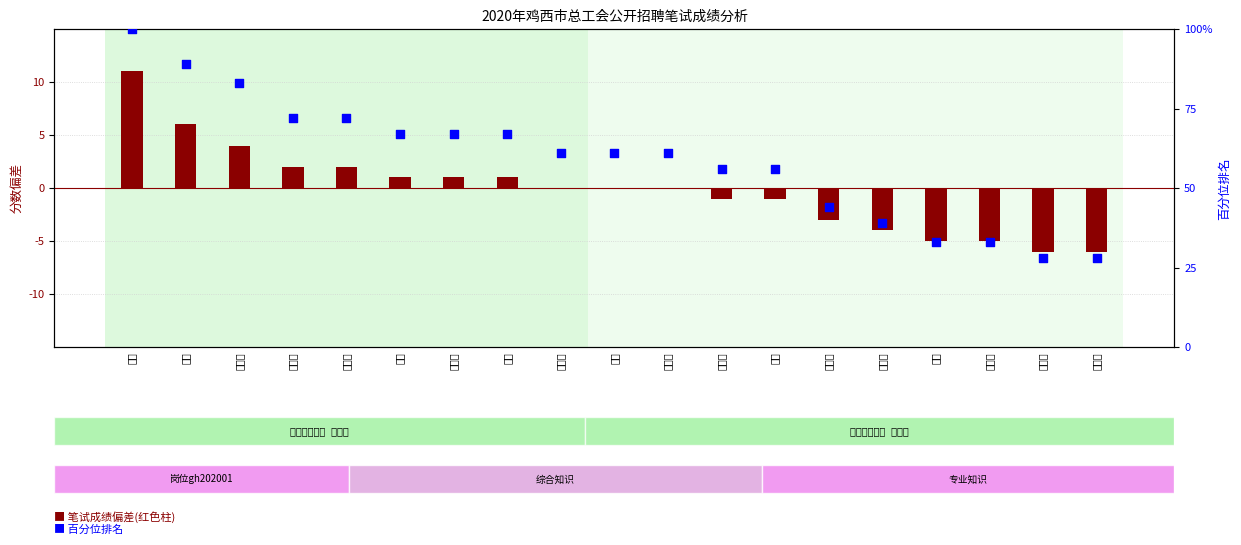

Which series has the widest spread of Y values?

百分位排名